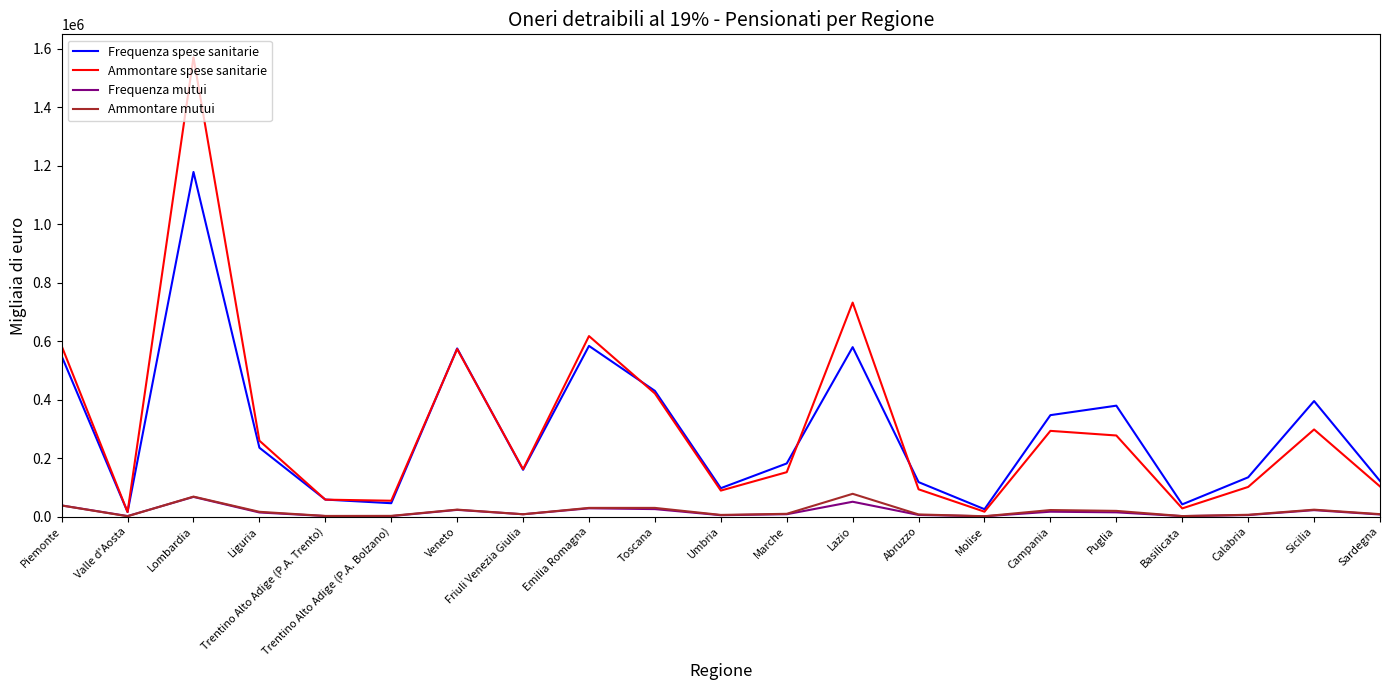

Which series has the widest spread of values?

Ammontare spese sanitarie